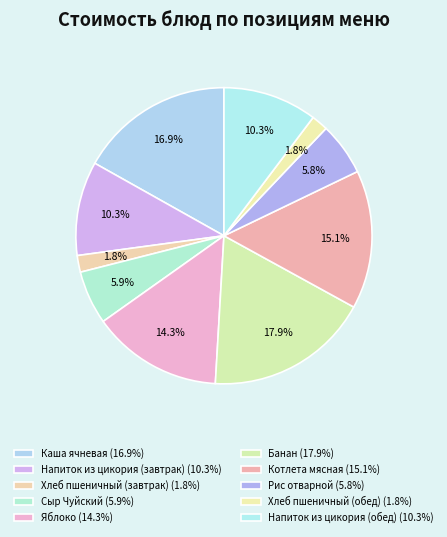

Which has a higher value, Рис отварной or Яблоко?

Яблоко